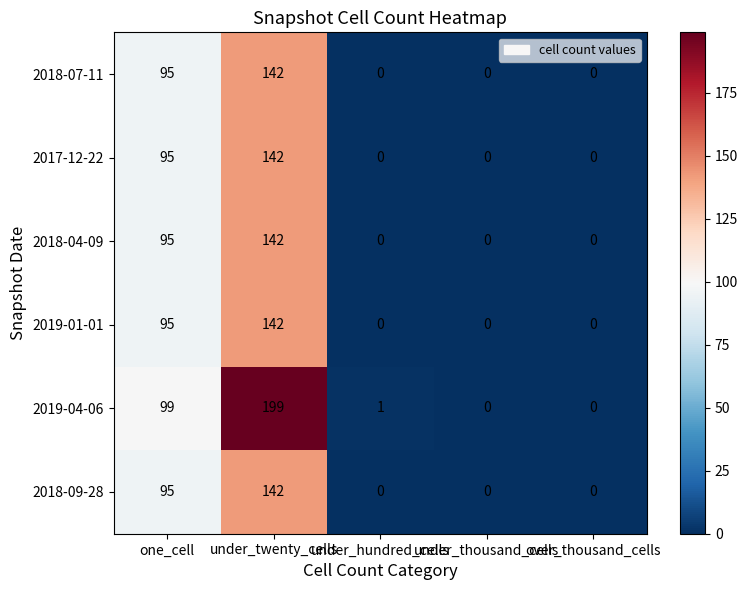

What is the maximum value for 2018-04-09?

142